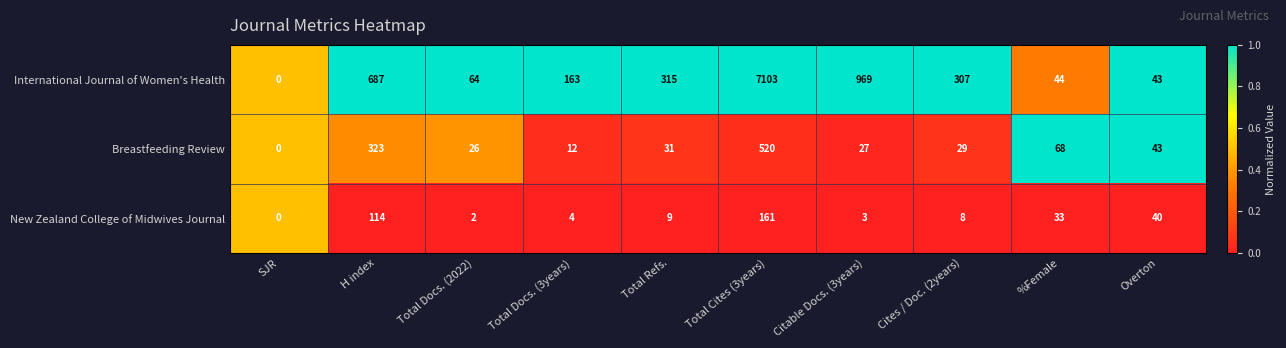

What is the total value across all series at Overton?

126